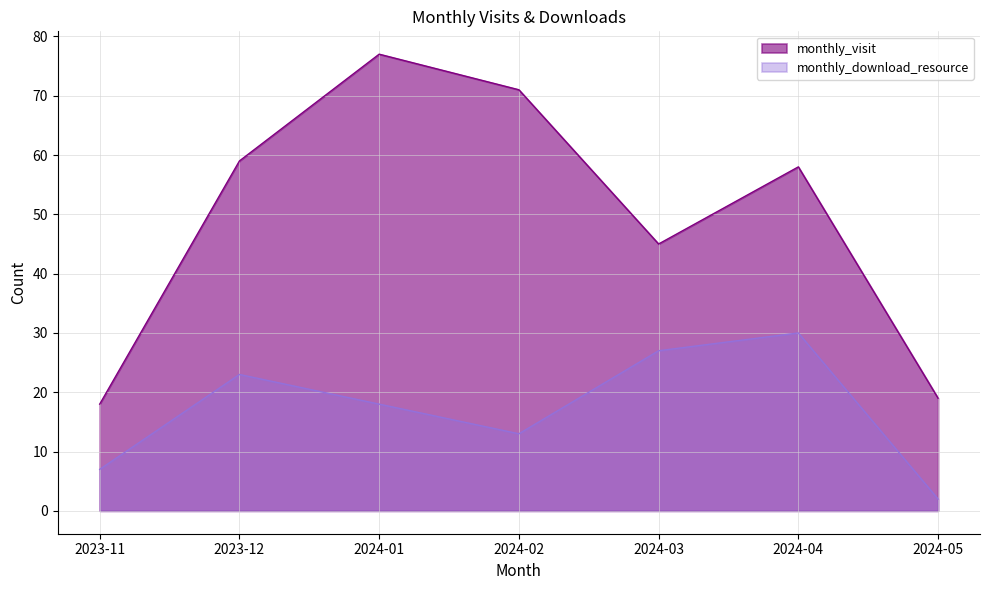

The monthly_visit series shows 58 at 2024-04. True or false?

True